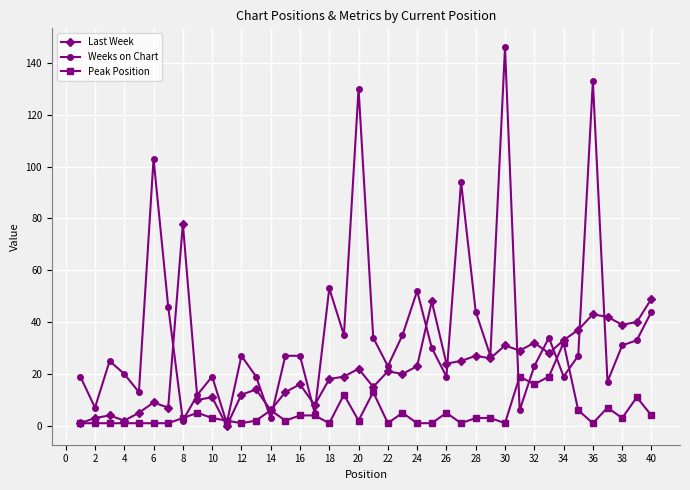

What is the difference between the maximum and minimum values in the Weeks on Chart series?

145